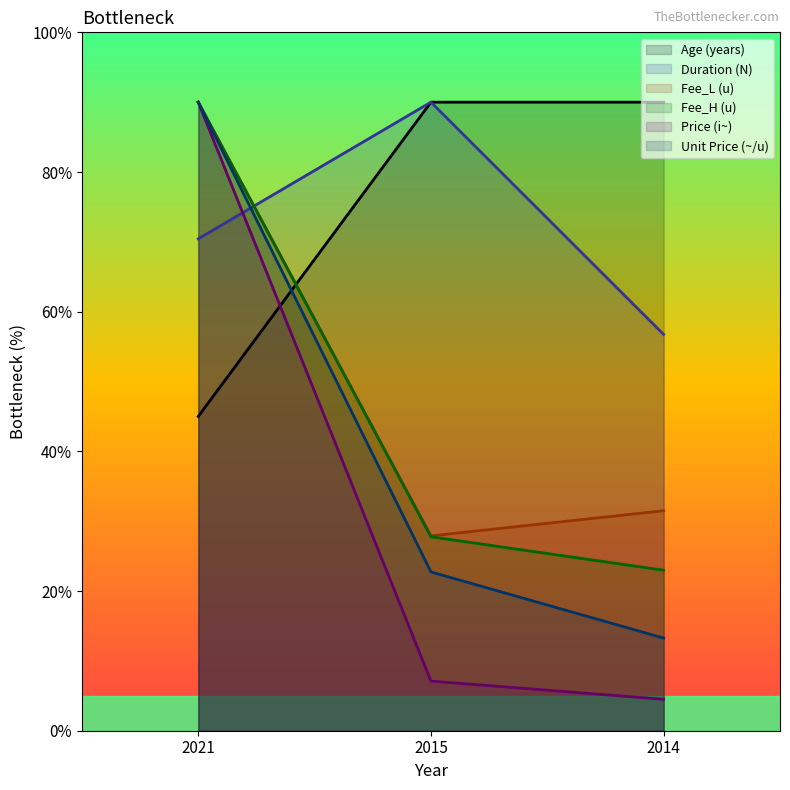

Which series has the largest total across all categories?

Age (years)